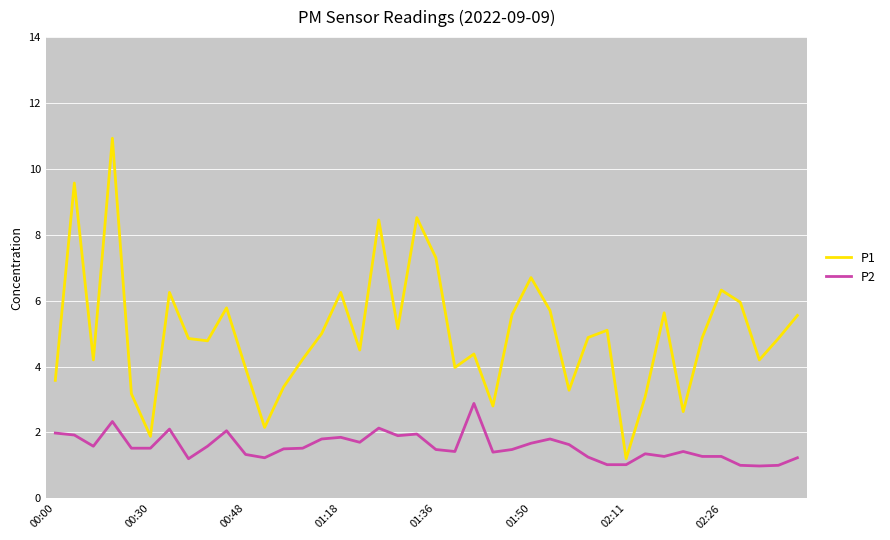

Rank the series by their average value, from lowest to highest.

P2, P1